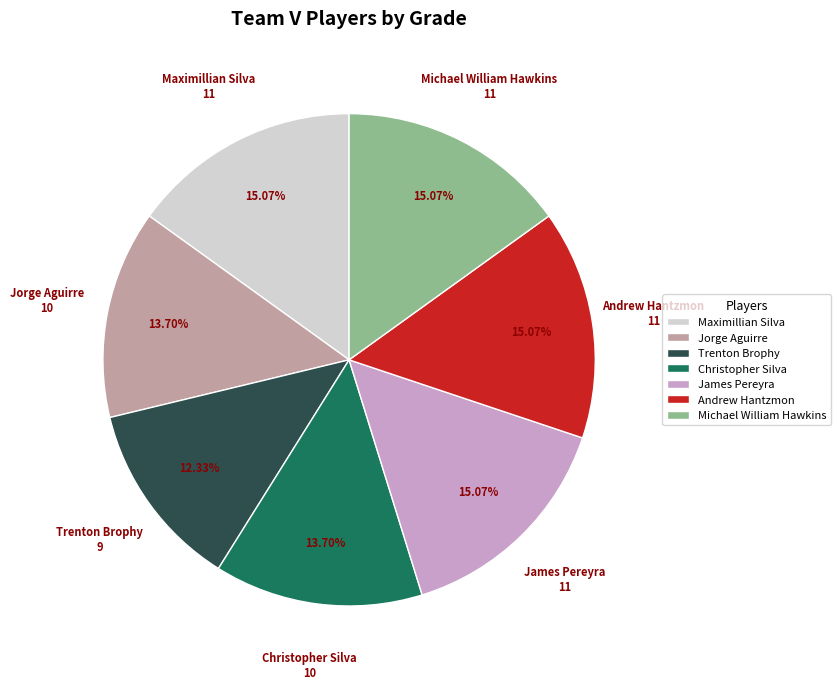

Between James Pereyra and Jorge Aguirre, which is larger?

James Pereyra